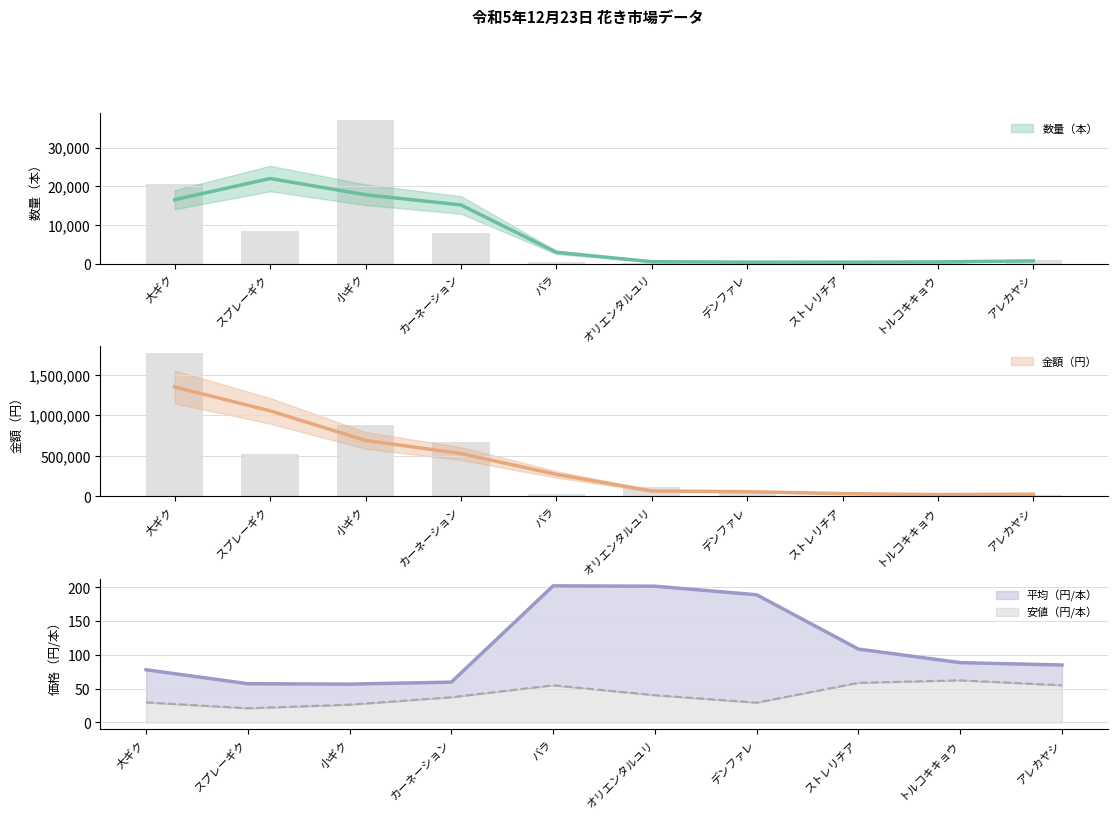

Reading left to right, transcribe all the data shown in this chart.

数量（本）: 20589	8350	37010	7993	460	248	700	130	200	920
金額（円）: 1767975	519035	884125	671721	32670	111914	57750	4290	42020	20625